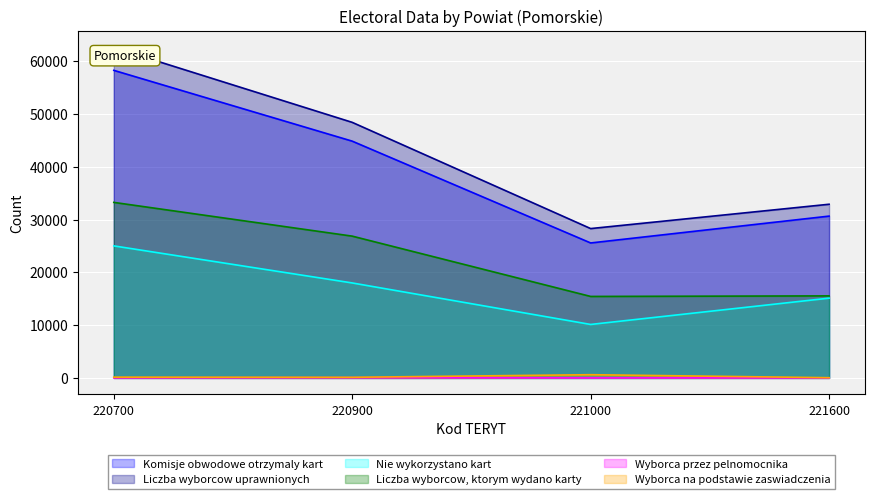

Reading right to left, transcribe all the data shown in this chart.

Komisje obwodowe otrzymaly kart: 30669	25581	44876	58297
Liczba wyborcow uprawnionych: 32917	28308	48438	62621
Nie wykorzystano kart: 15121	10136	18001	25026
Liczba wyborcow, ktorym wydano karty: 15549	15445	26874	33270
Wyborca przez pelnomocnika: 17	12	57	28
Wyborca na podstawie zaswiadczenia: 43	612	118	147